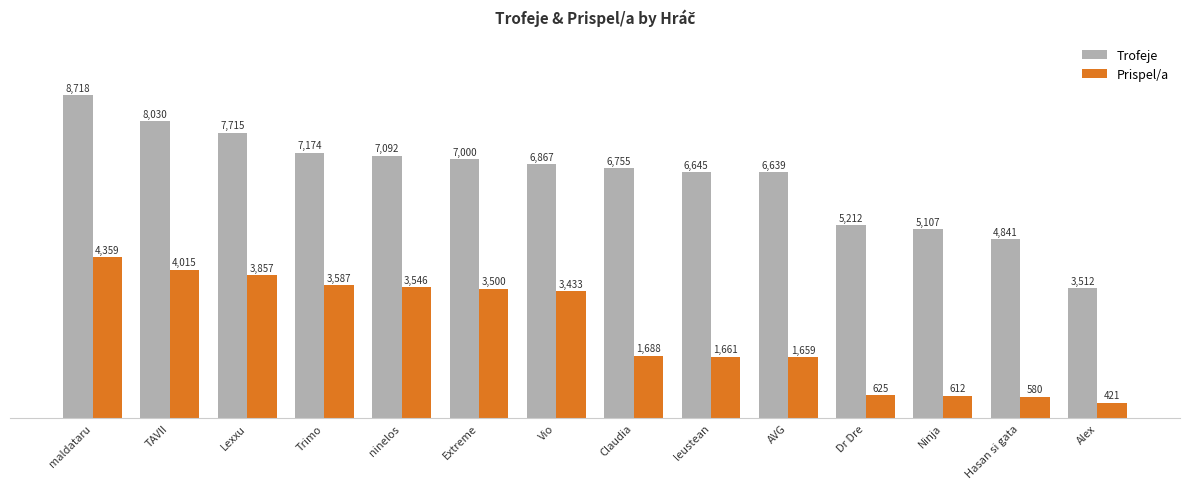

At which label does Trofeje reach its peak?

maldataru